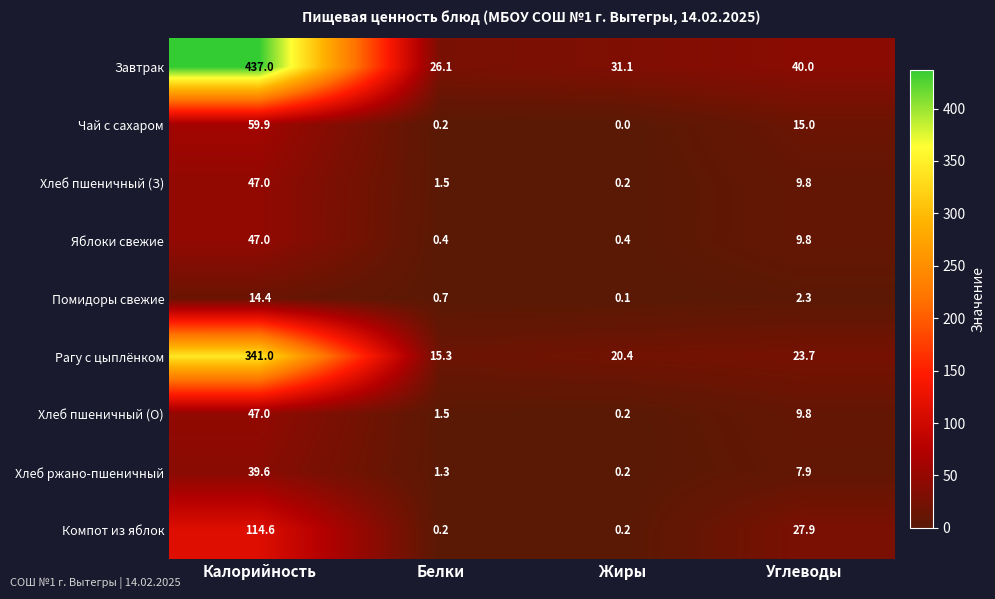

At which label is Хлеб ржано-пшеничный closest to 19?

Углеводы